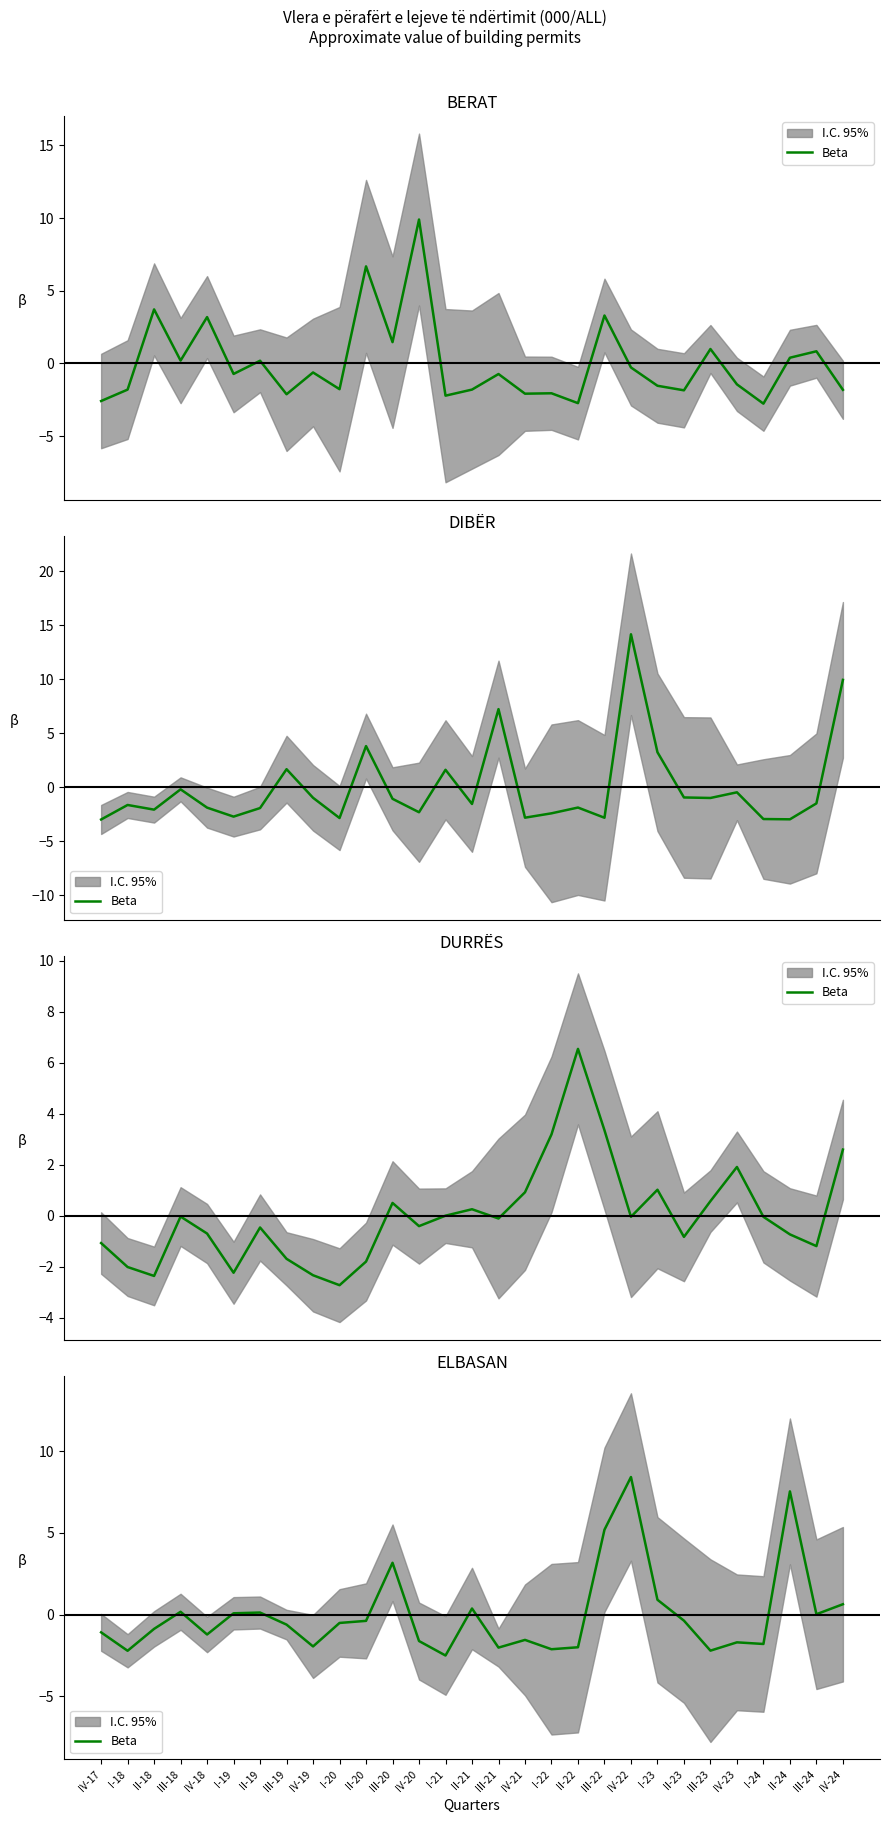

Count the number of categories in the chart.

29